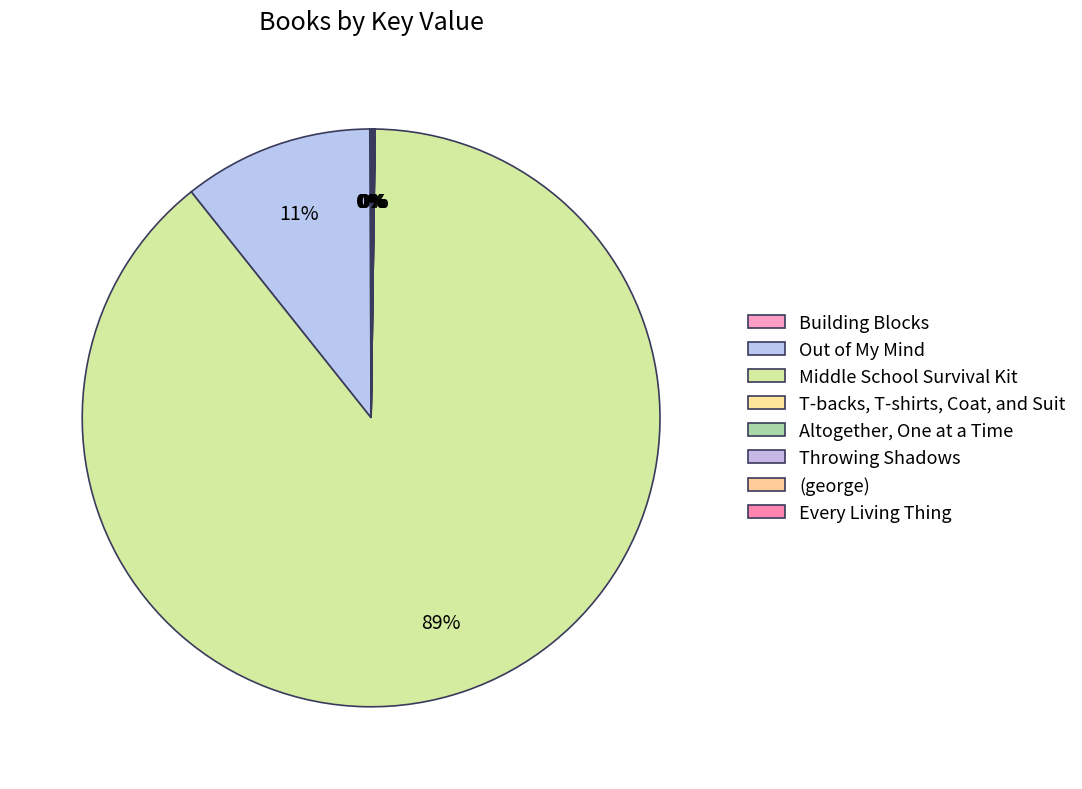

The T-backs, T-shirts, Coat, and Suit slice represents 0% of the pie. True or false?

True